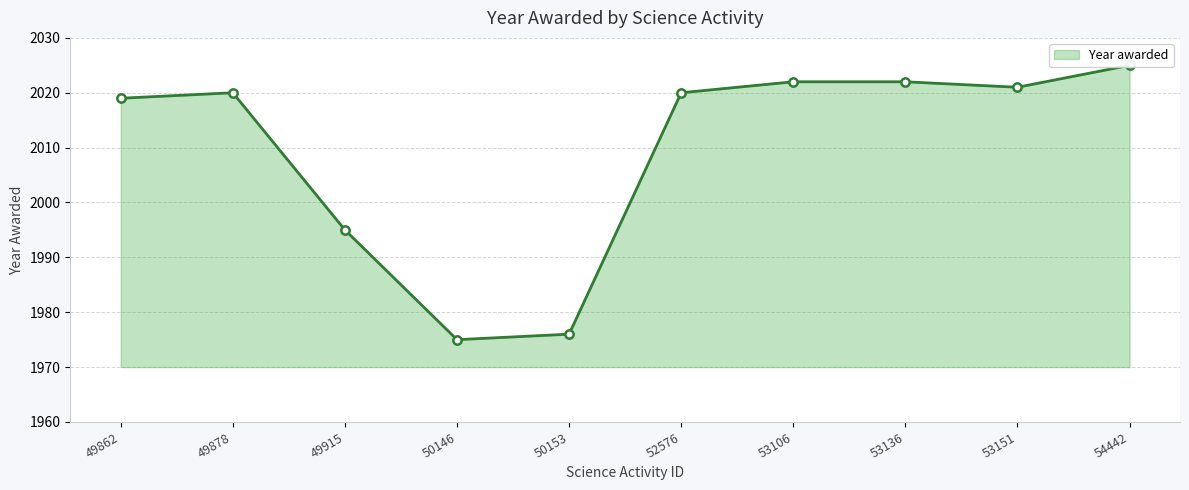

How many lines are shown in the chart?

1